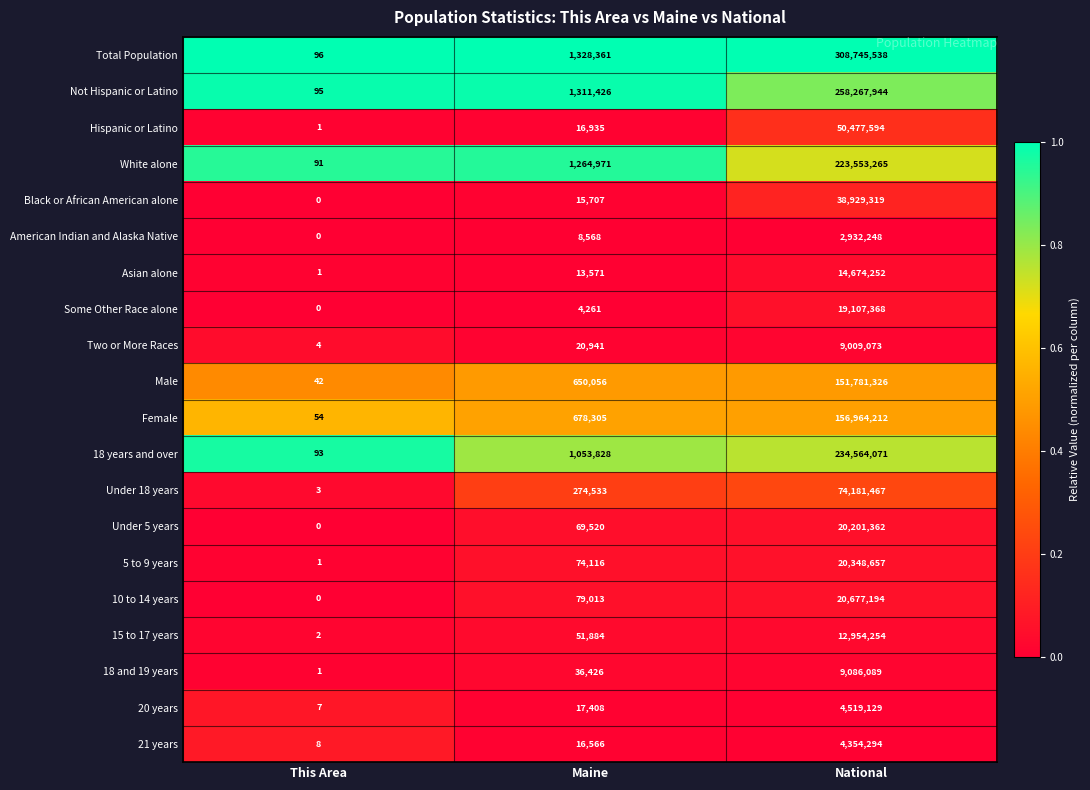

Which label corresponds to the smallest value in the chart?

This Area